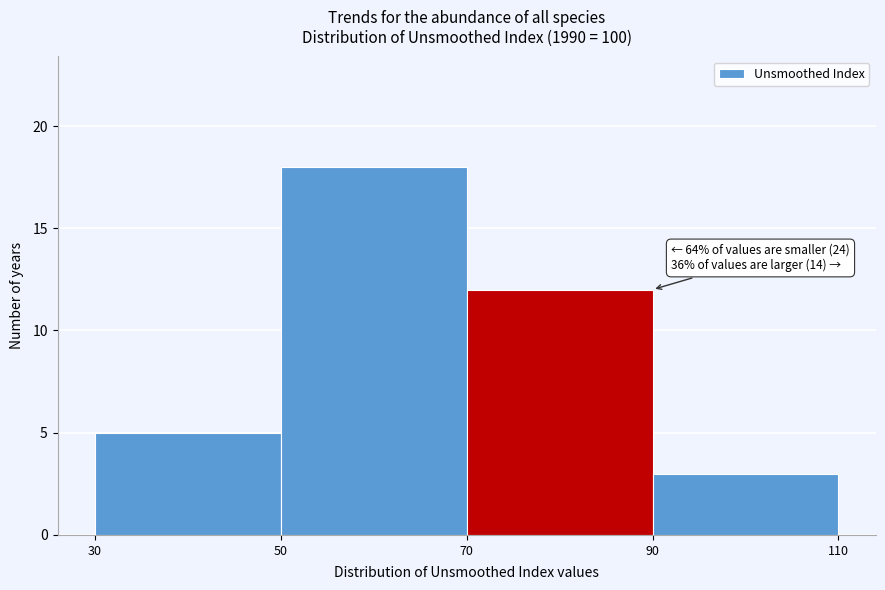

Over which range of the x-axis is the bar tallest?

50 to 70